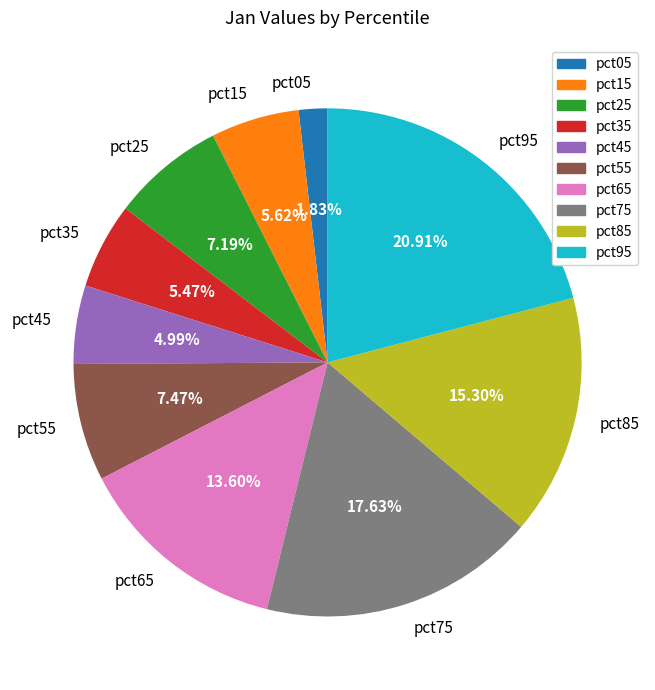

Is it true that pct05 is 2% of the pie?

True